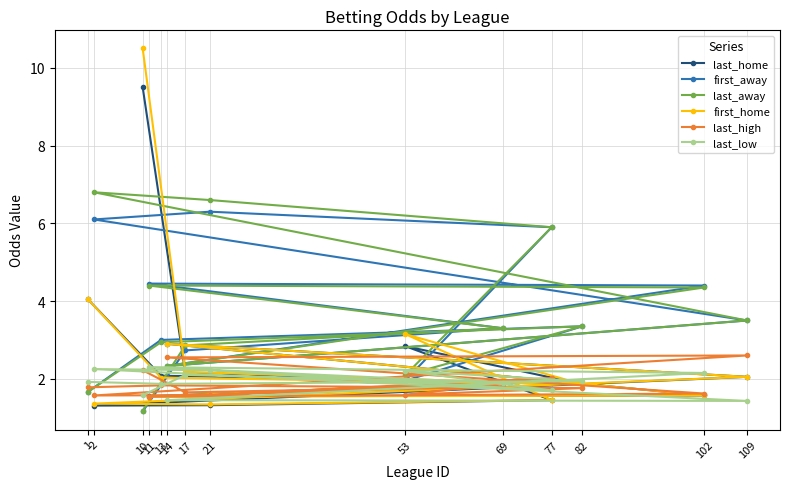

What is the approximate value of last_home at 53?

2.8